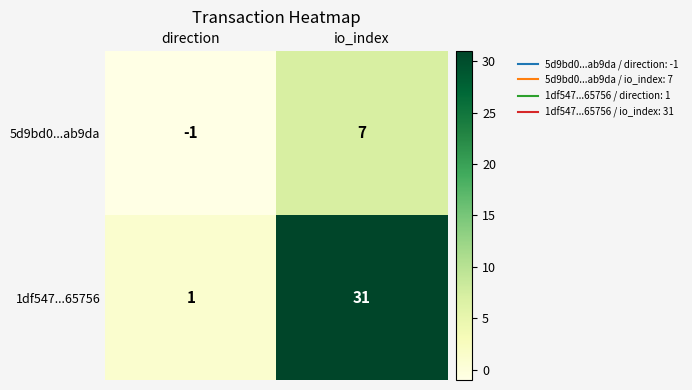

List the series in order of their peak value, lowest first.

5d9bd0...ab9da, 1df547...65756